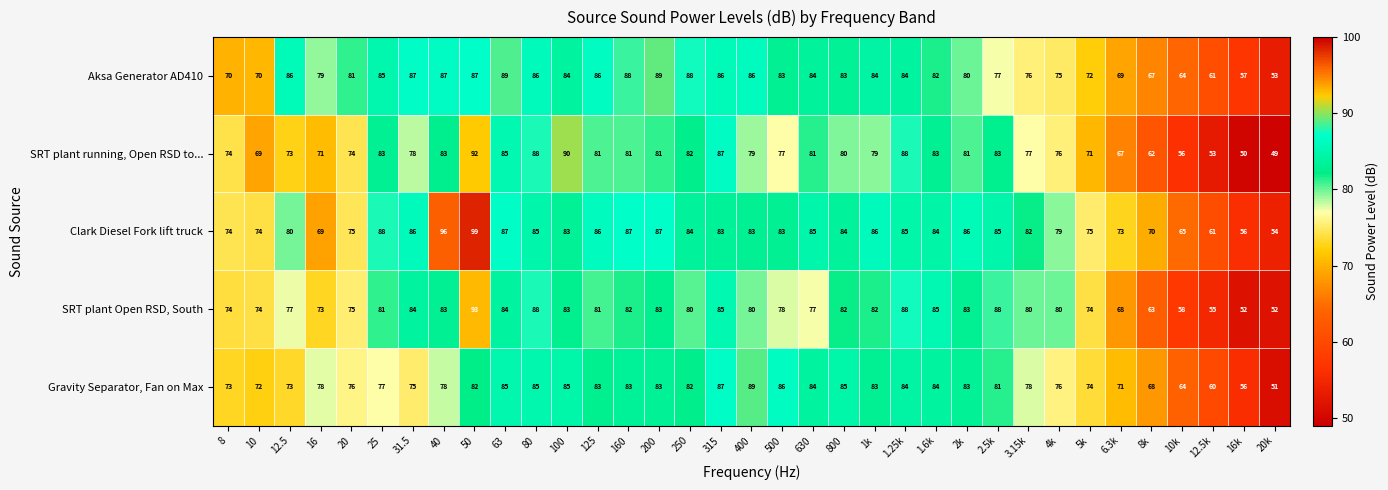

Which category has the lowest value across all series?

20k